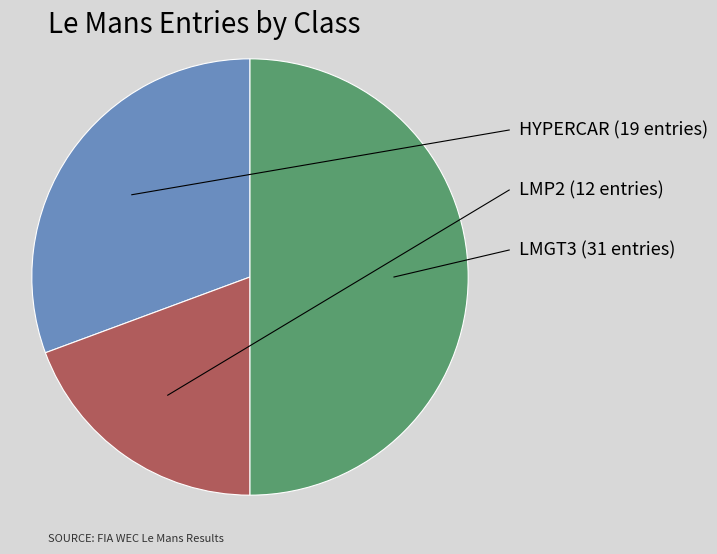

How many segments does this pie chart have?

3